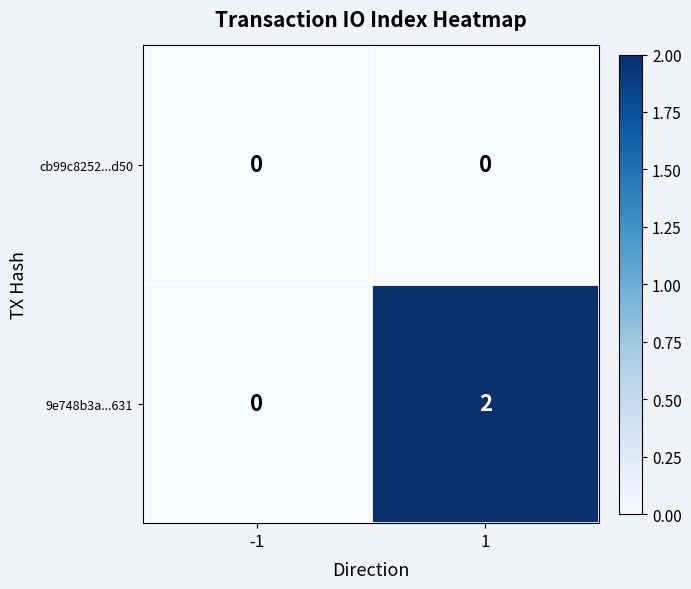

Reading right to left, transcribe all the data shown in this chart.

cb99c8252...d50: 0	0
9e748b3a...631: 2	0